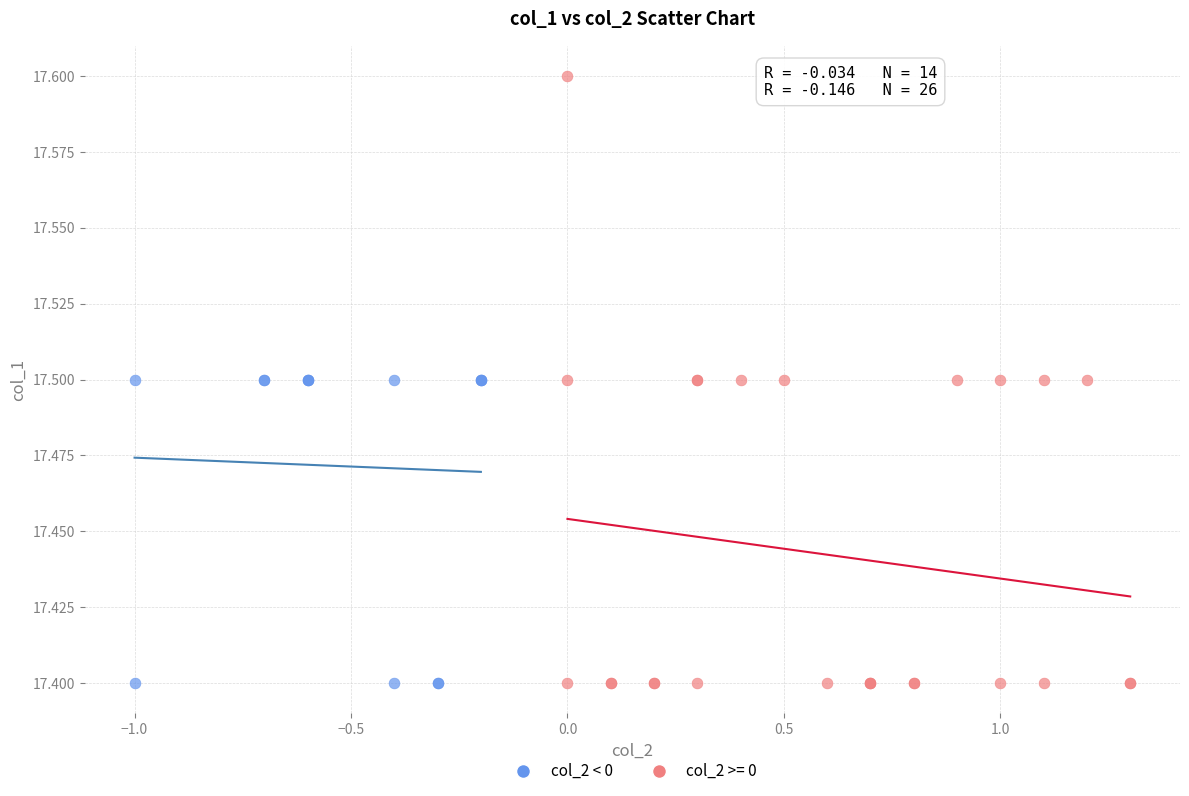

Which series reaches the maximum Y coordinate?

col_2 >= 0